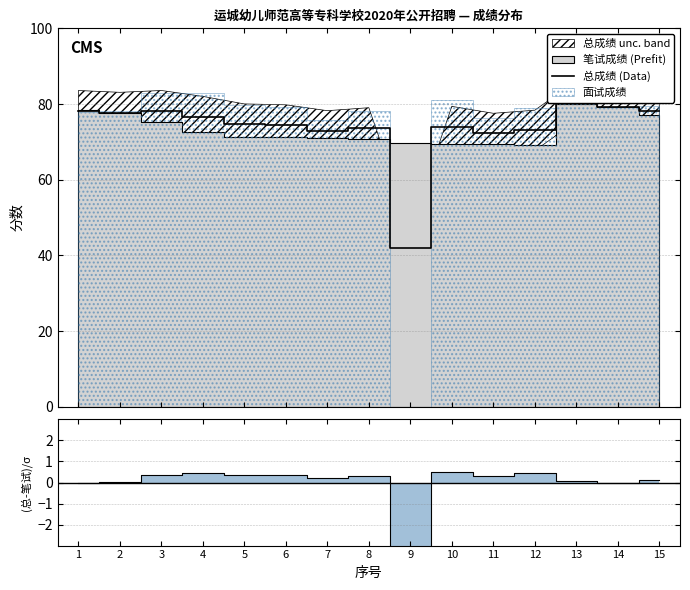

At which label does the data first exceed 74?

1